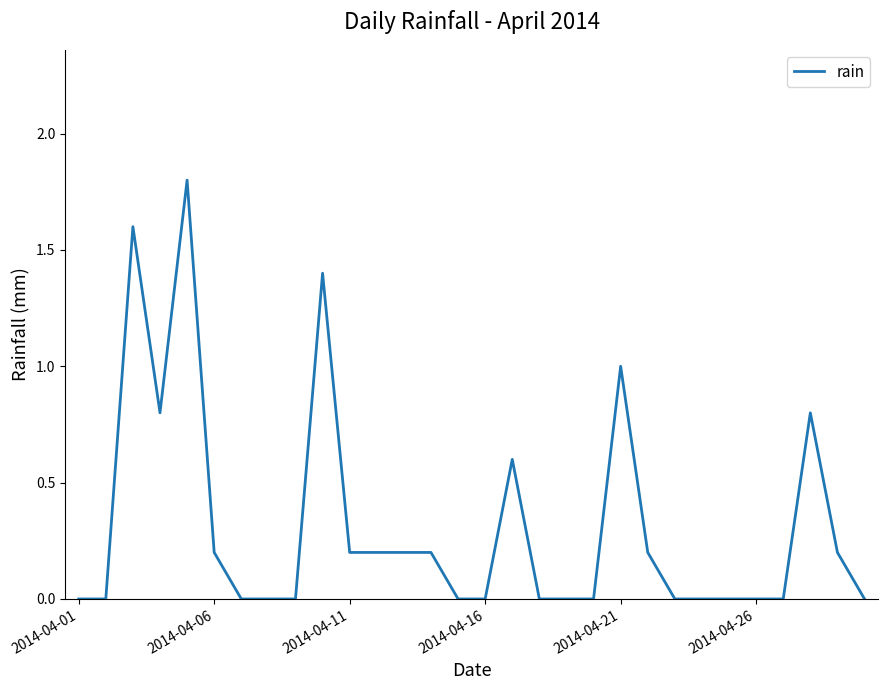

What is the difference between the maximum and minimum values?

1.8